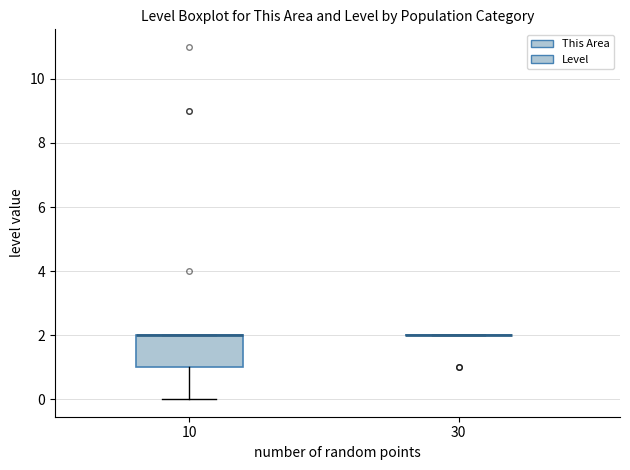

Reading left to right, read every box against the y-axis: the position of its median line, the range the box covers, and the ends of its whiskers. The values are not printed on the chart, so give them approximately, as read against the axis.

10: median 2 (drawn on the box's upper edge), box 1 to 2, whiskers 0 to 2
30: box collapsed to a line at 2, whiskers 2 to 2